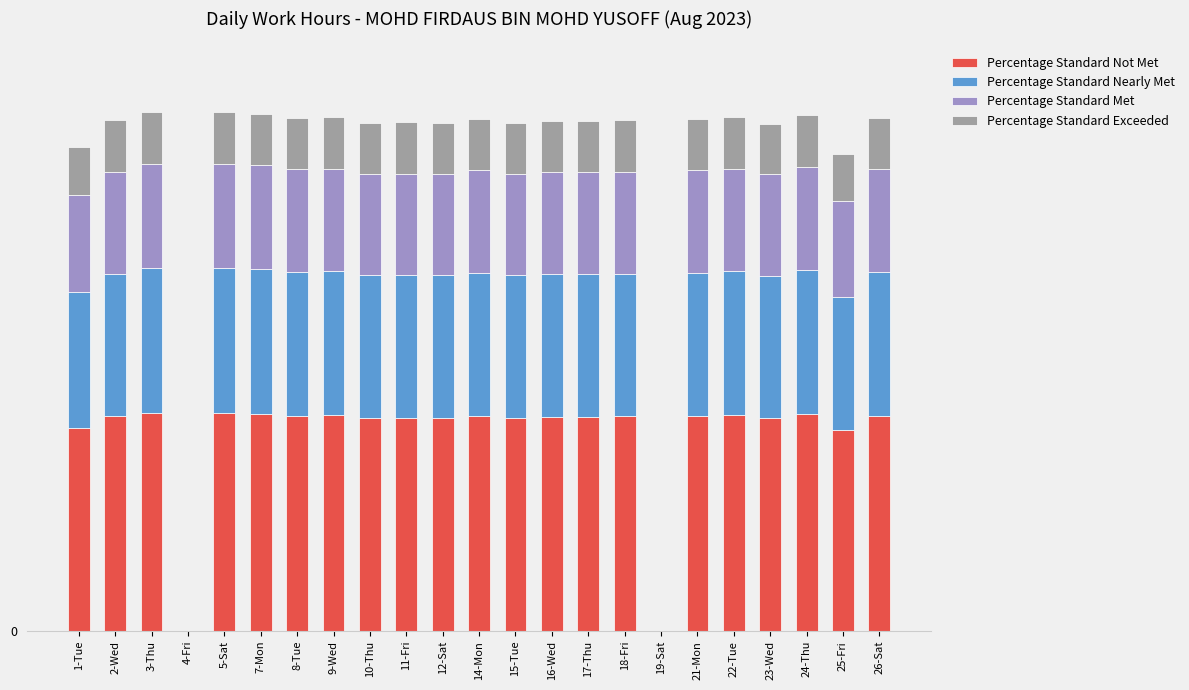

Does the chart contain stacked bars?

Yes